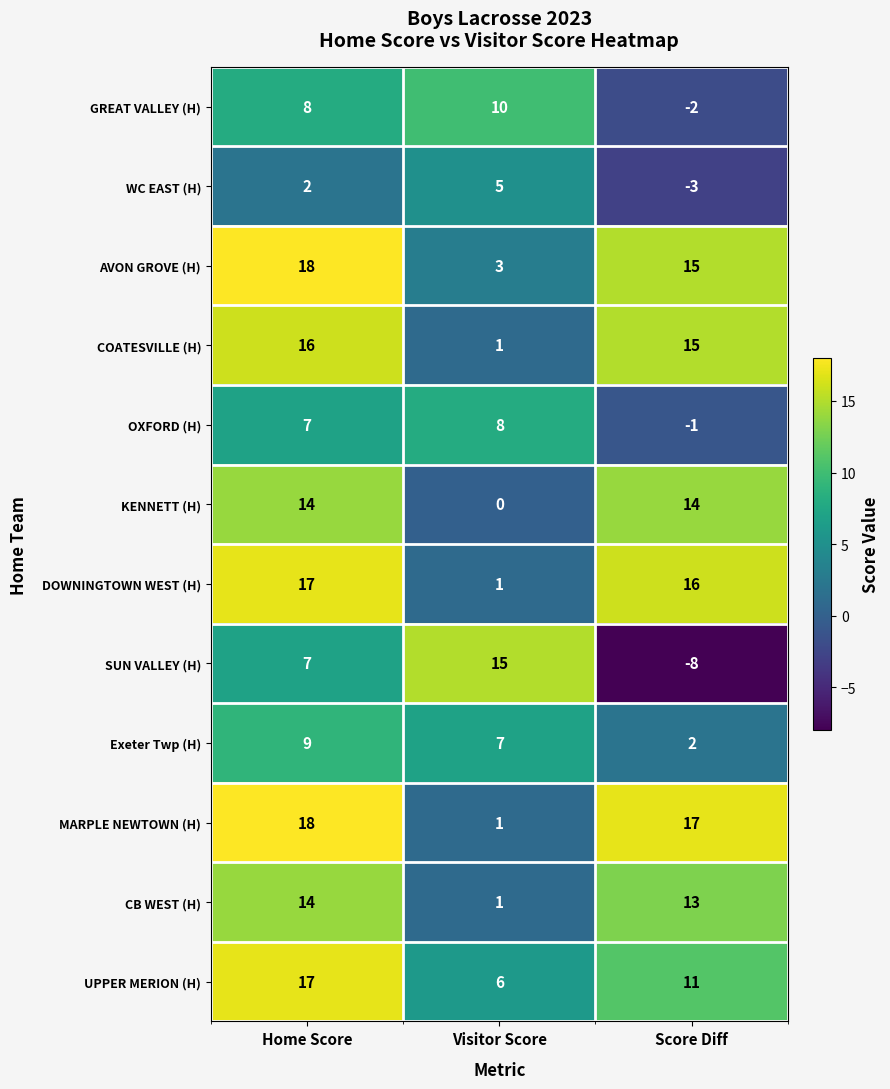

What is the difference between the highest and lowest values at Visitor Score?

15